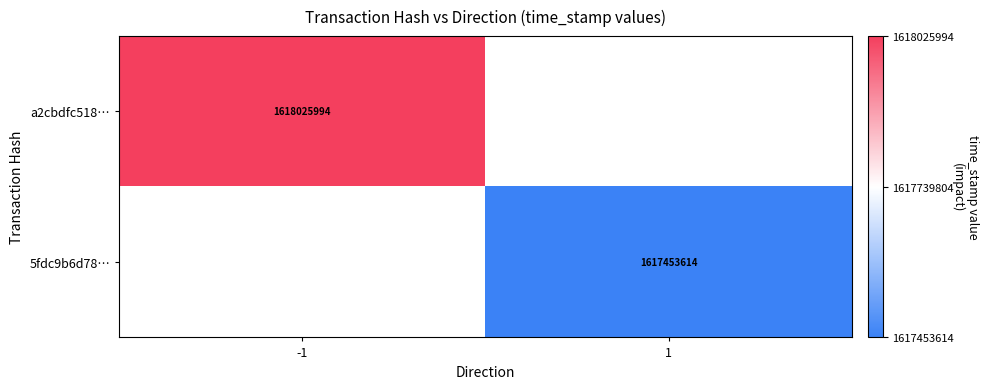

Is it true that 5fdc9b6d78… equals 2668921061 at 1?

False